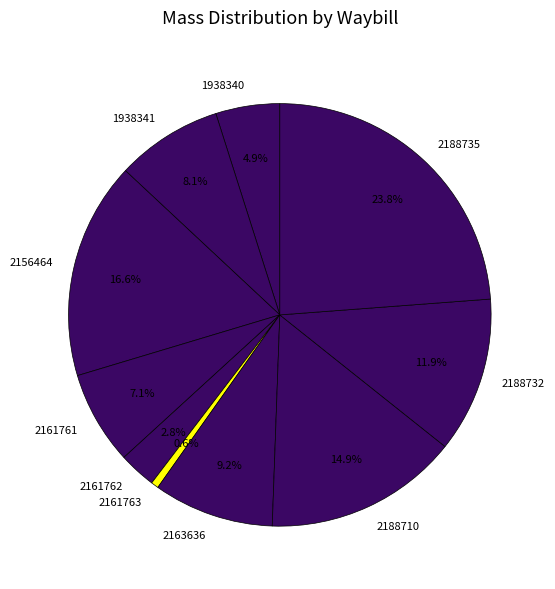

To the nearest percent, what is the difference between the 2188710 and 2156464 slice percentages?

2%